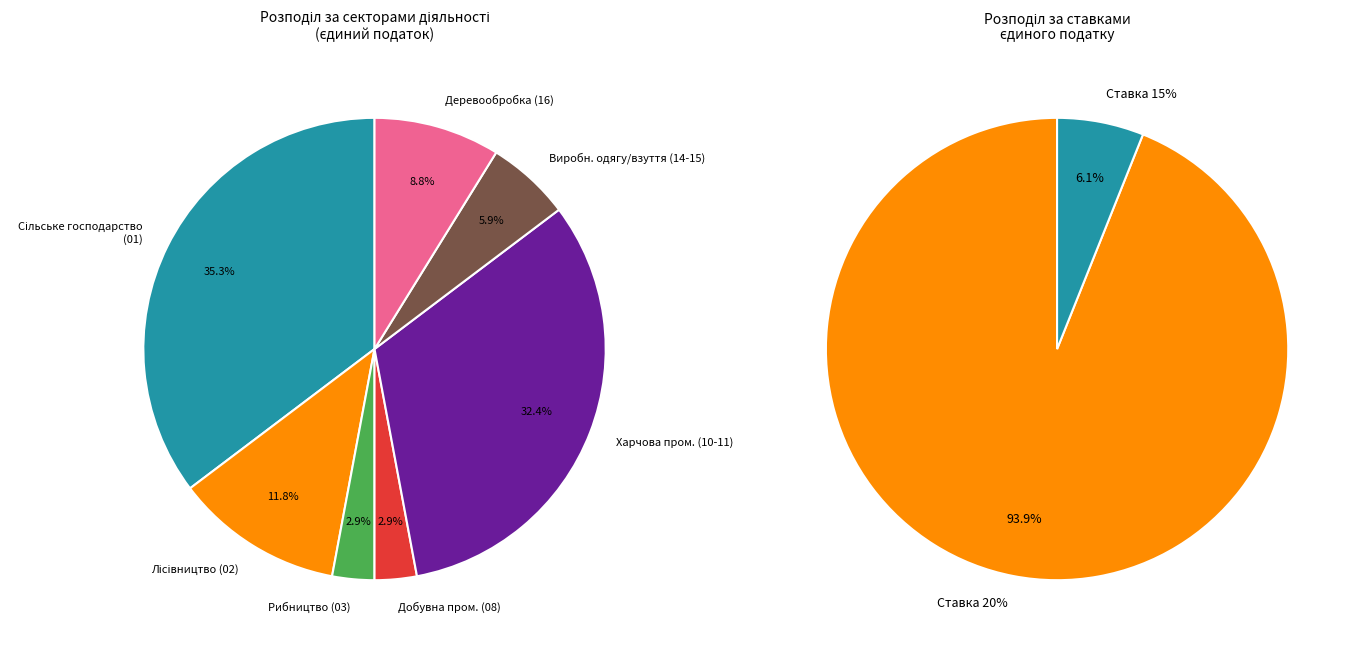

What is the largest slice in the pie chart?

Ставка 20%